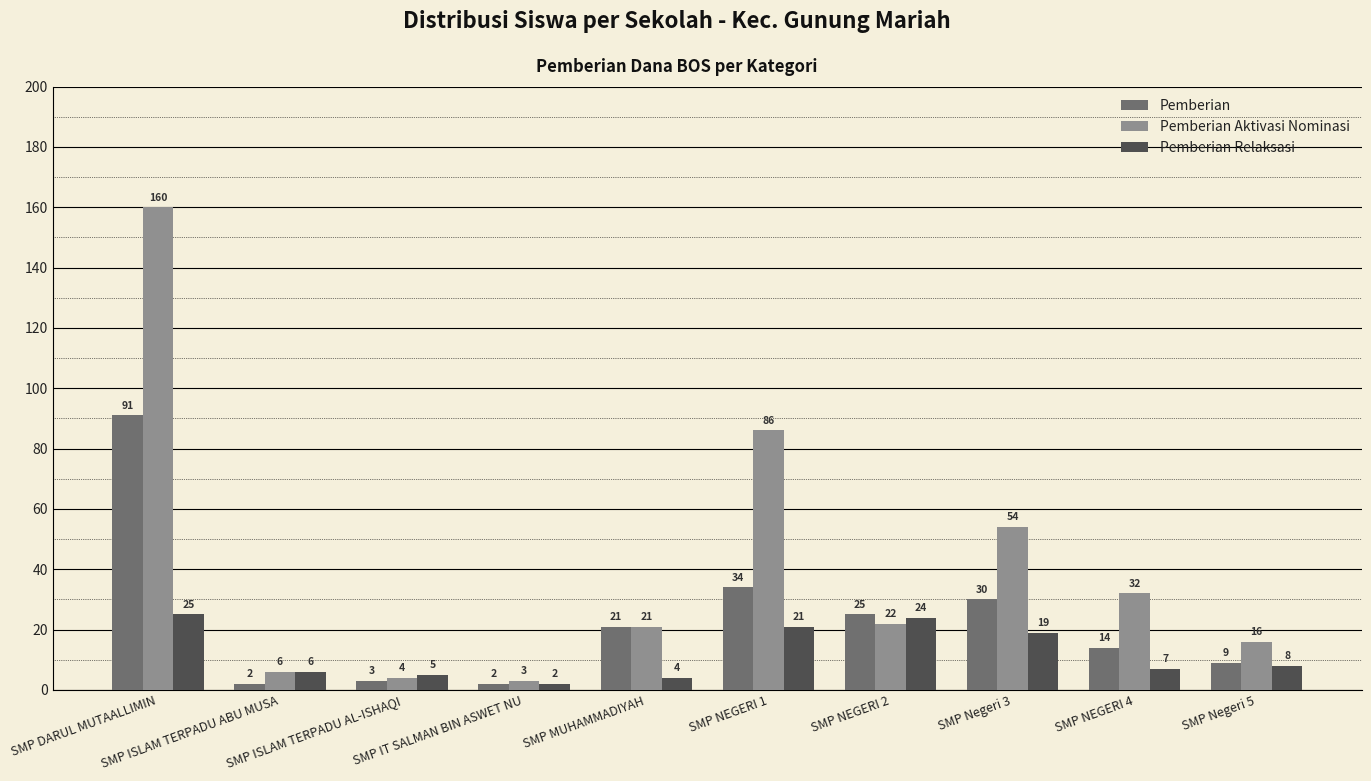

What is the sum of the Pemberian Relaksasi values at SMP ISLAM TERPADU AL-ISHAQI and SMP ISLAM TERPADU ABU MUSA?

11